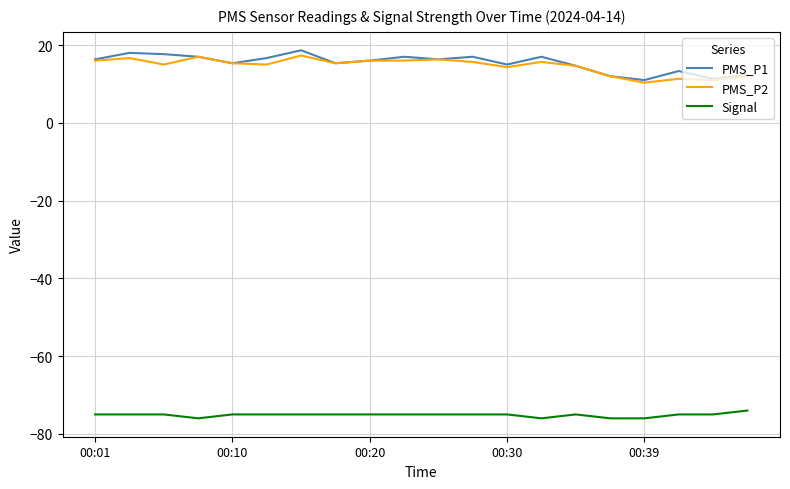

True or false: PMS_P2 and Signal intersect in this chart.

False